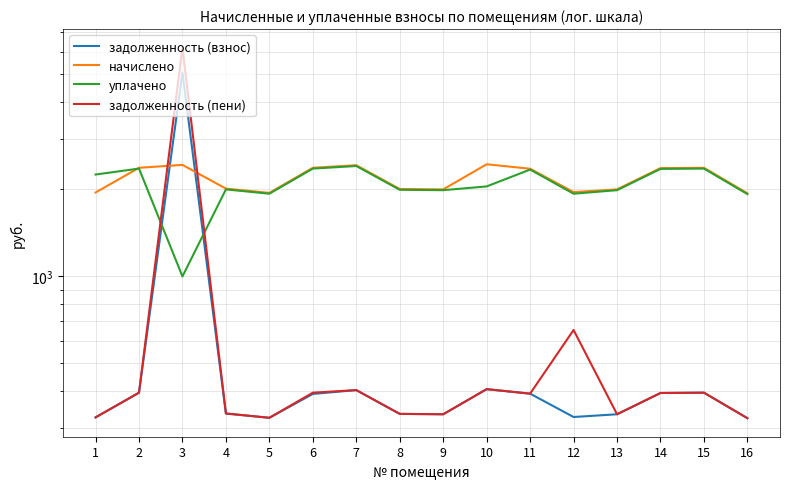

What is the minimum value shown in the chart?

323.2